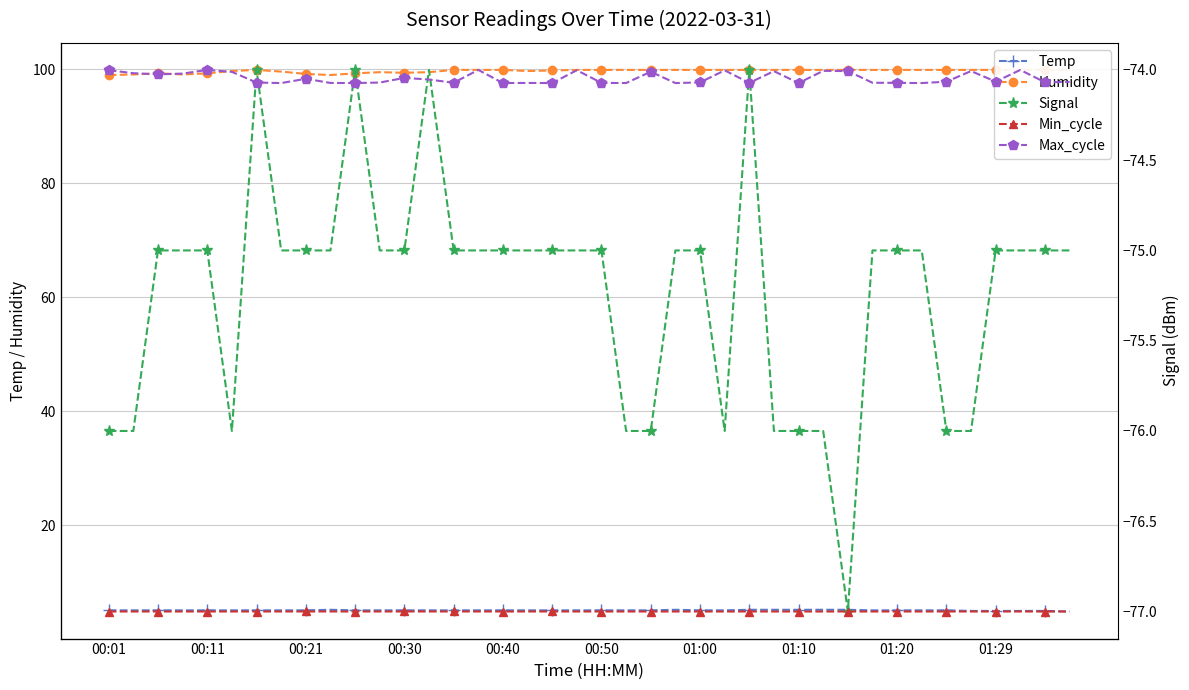

How many lines are shown in the chart?

5